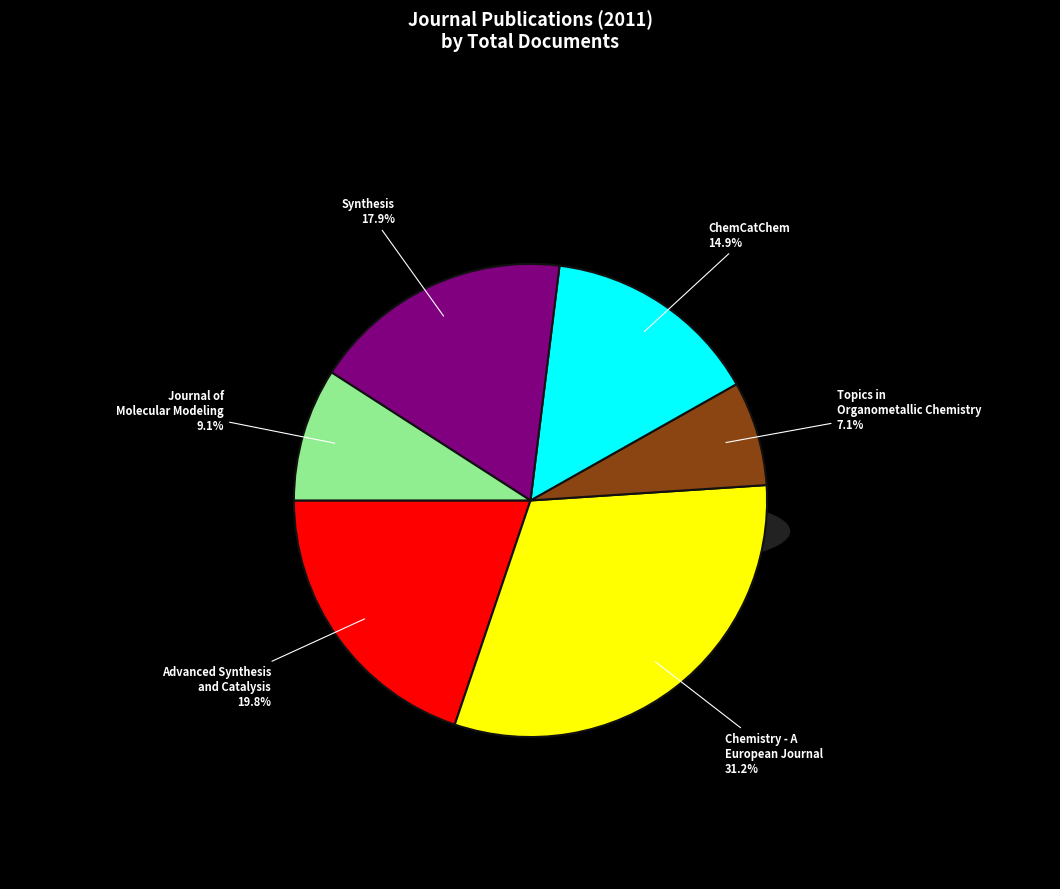

To the nearest percent, what is the difference between the ChemCatChem and Advanced Synthesis
and Catalysis slice percentages?

5%